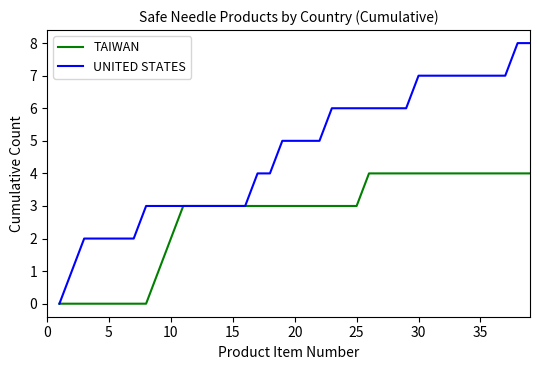

Which series has the largest total across all categories?

UNITED STATES